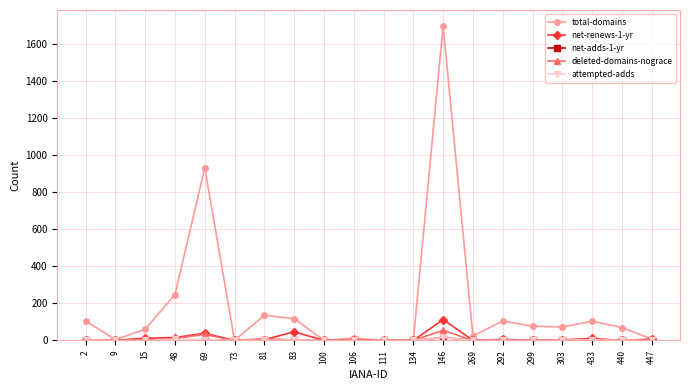

How many data points in total-domains are less than 73?

10